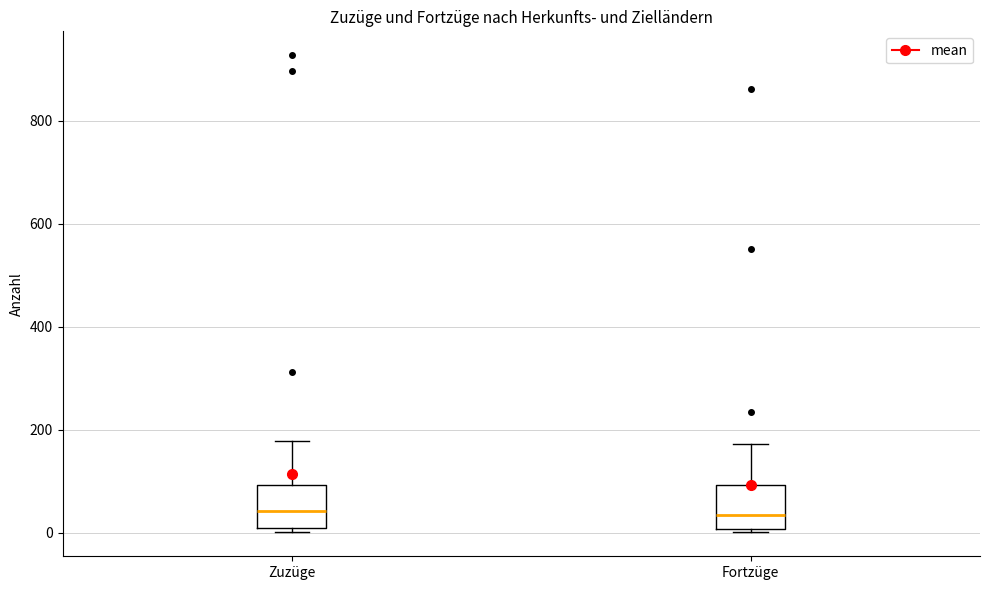

Reading left to right, transcribe this box plot: for each box, give where its median line is, the range the box spans, and where its two whiskers end, as read against the y-axis. The values are not printed on the chart, so give them approximately, as read against the axis.

Zuzüge: median 40, box 20 to 100, whiskers 0 to 180
Fortzüge: median 40, box 0 to 100, whiskers 0 (just below the box's lower edge) to 180